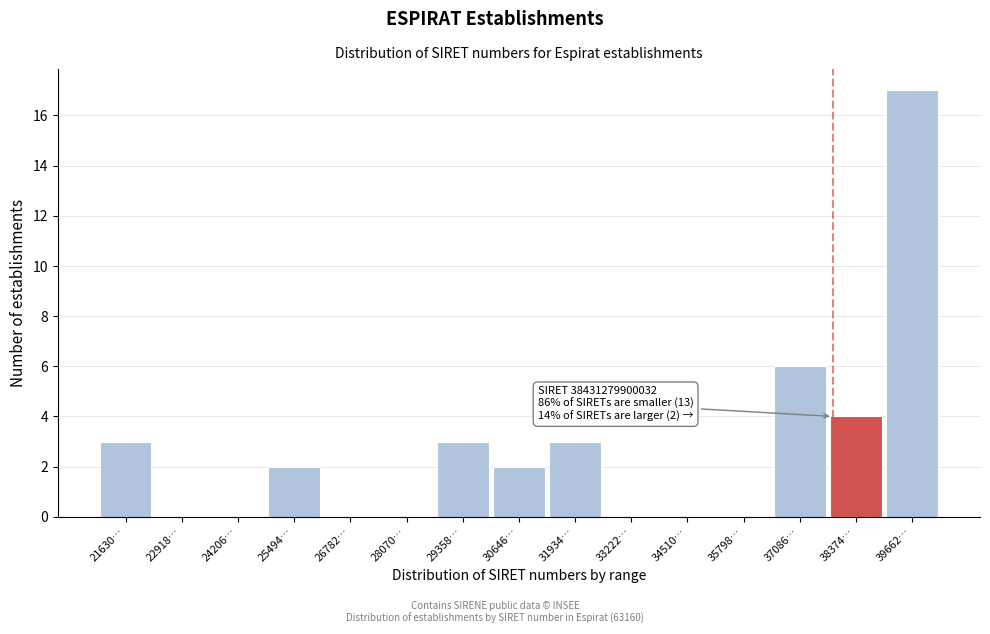

Reading left to right, extract all data points from this chart.

21630…=3	22918…=0	24206…=0	25494…=2	26782…=0	28070…=0	29358…=3	30646…=2	31934…=3	33222…=0	34510…=0	35798…=0	37086…=6	38374…=4	39662…=17